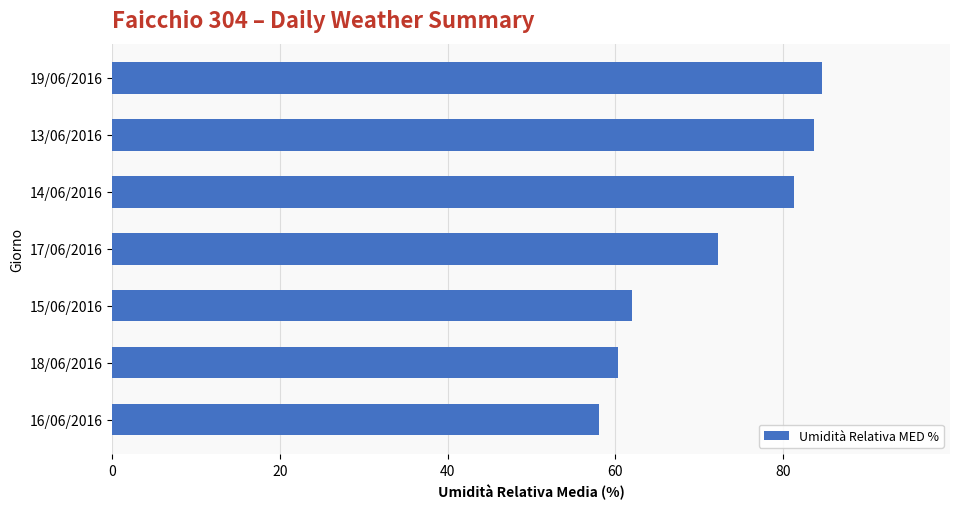

How many bars are there in total?

7